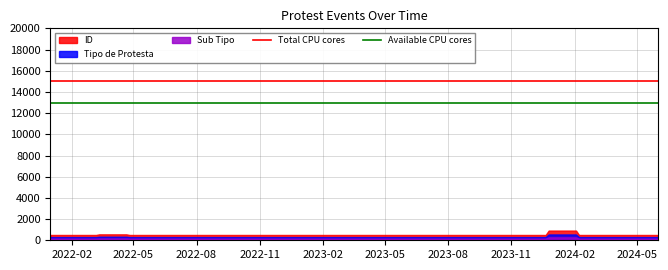

What is the maximum value shown in the chart?

914.1